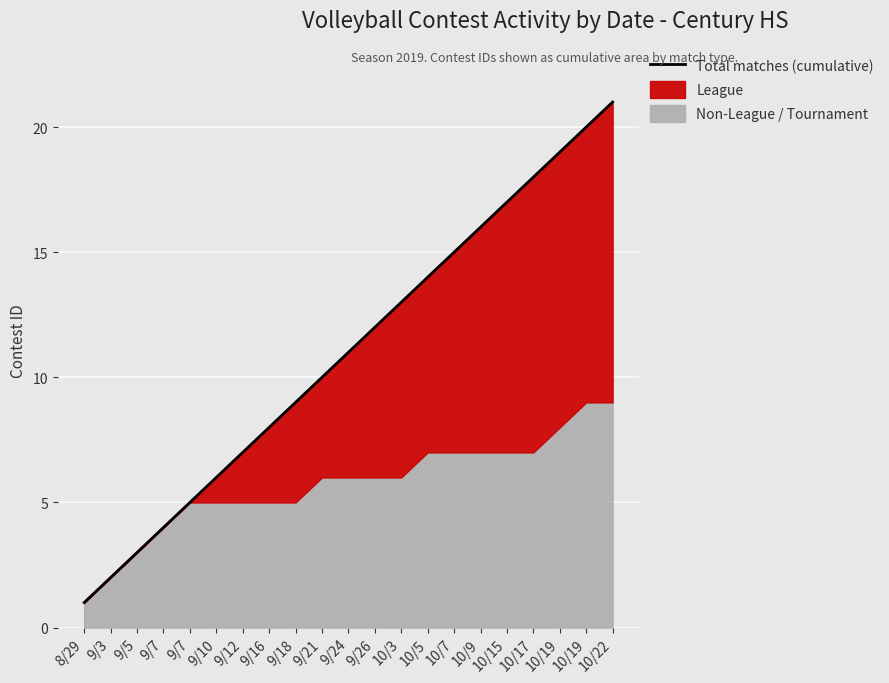

What is the label of the 11th point from the right?

9/24